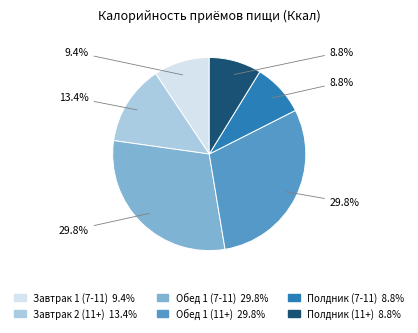

Between Завтрак 1 (7-11) 9.4% and Полдник (11+) 8.8%, which is larger?

Завтрак 1 (7-11) 9.4%